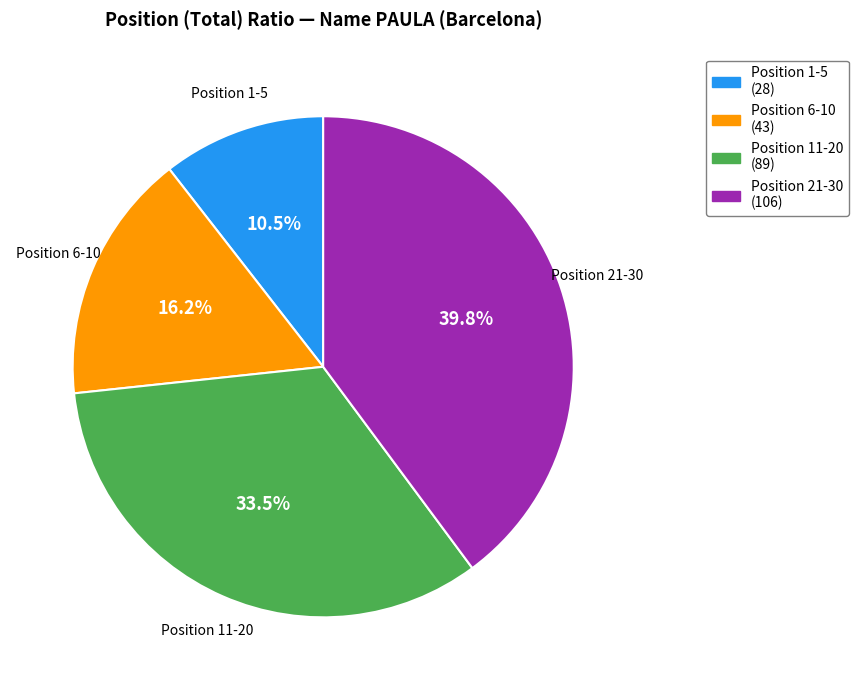

Does any single category account for the majority?

No